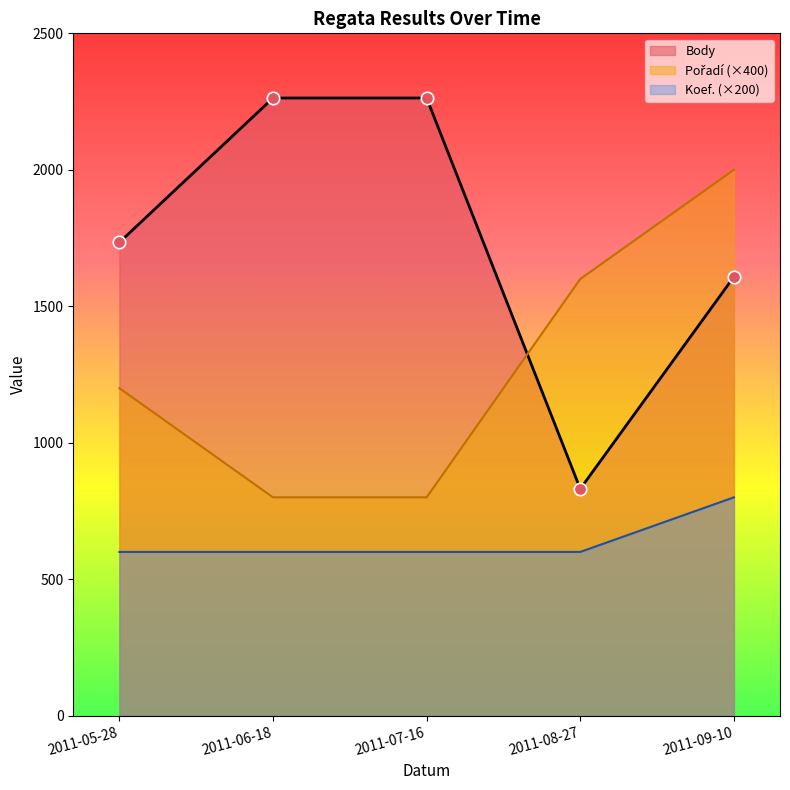

Which series has the largest Y range (max minus min)?

Body